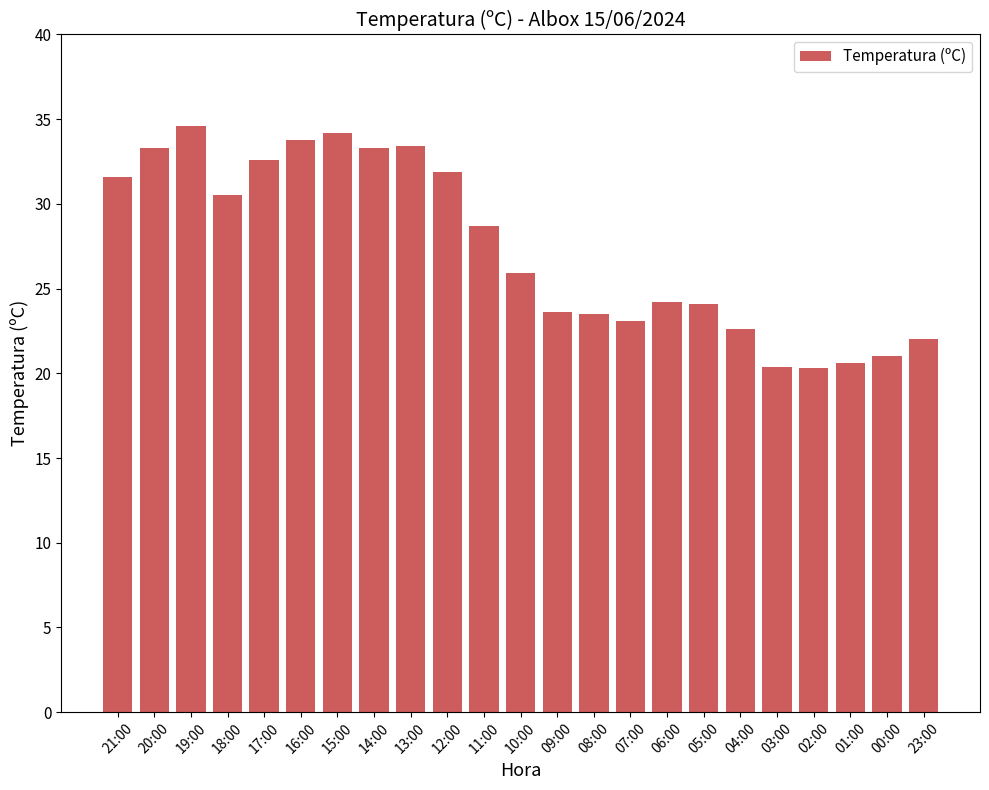

At which label does the data first exceed 25?

21:00